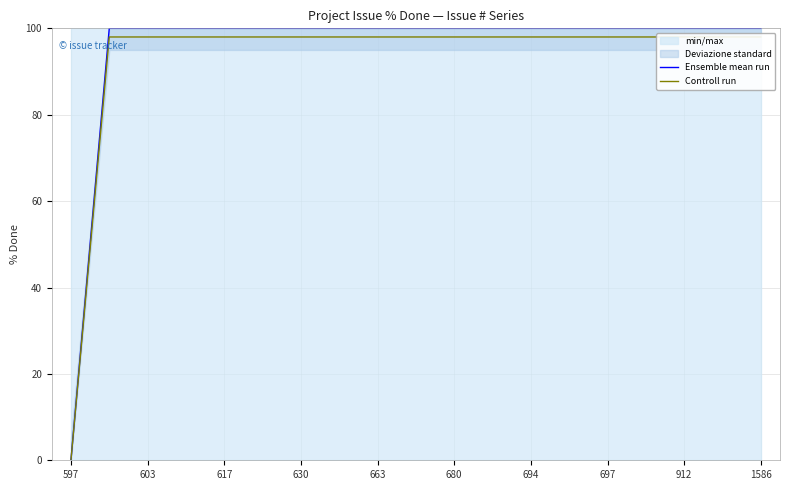

Reading left to right, list all the values displayed in this chart.

Ensemble mean run: 0	100	100	100	100	100	100	100	100	100	100	100	100	100	100	100	100	100	100
Controll run: 0	98	98	98	98	98	98	98	98	98	98	98	98	98	98	98	98	98	98